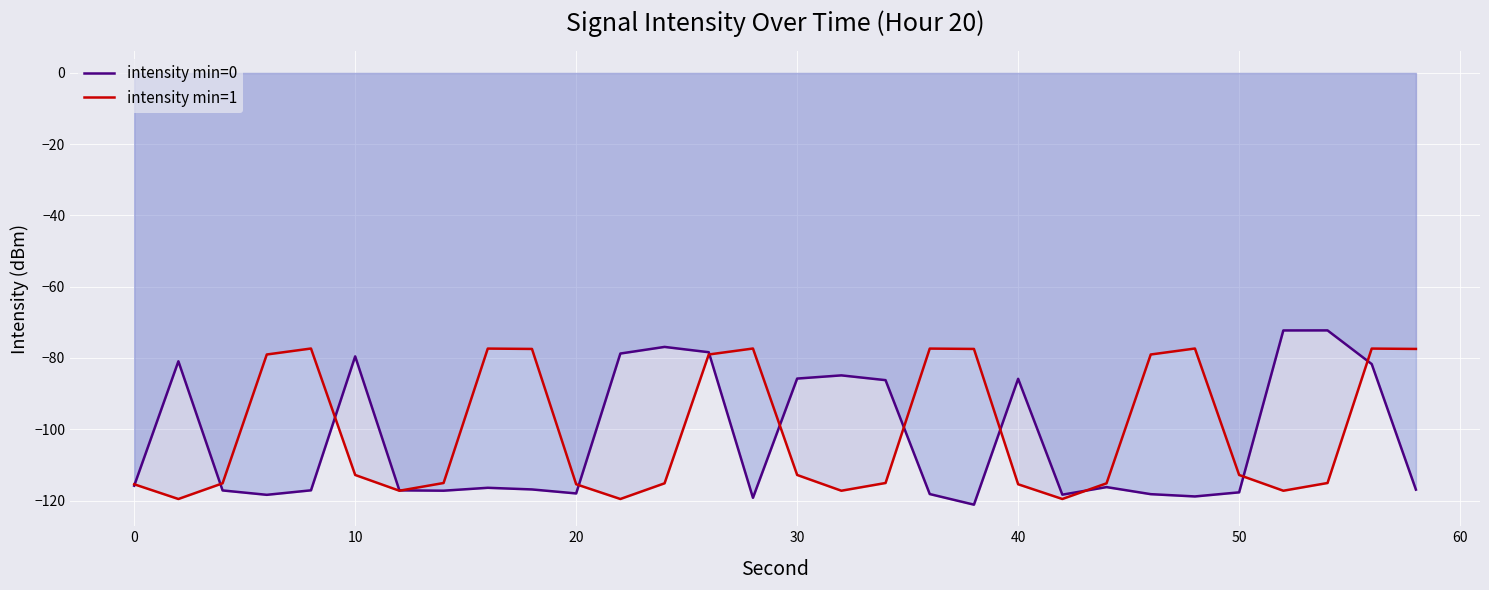

List the series in order of their overall mean, lowest first.

intensity min=0, intensity min=1